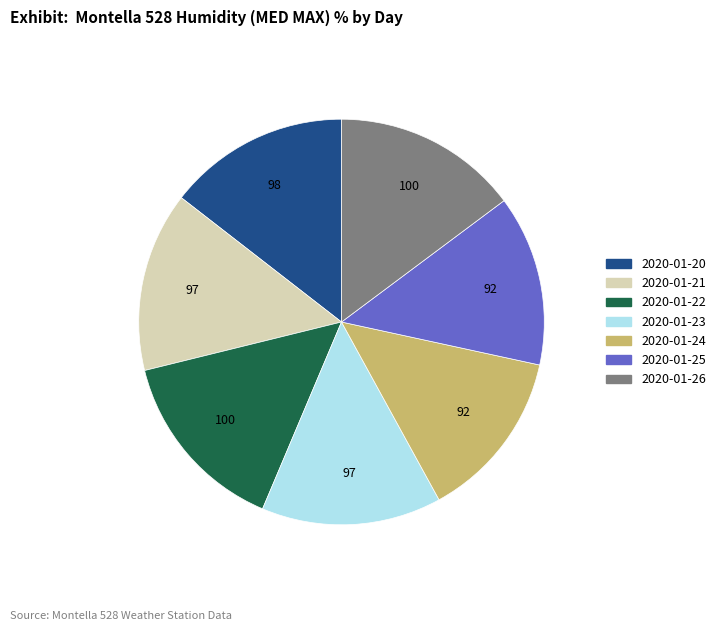

True or false: 2020-01-24 accounts for 29% of the total.

False